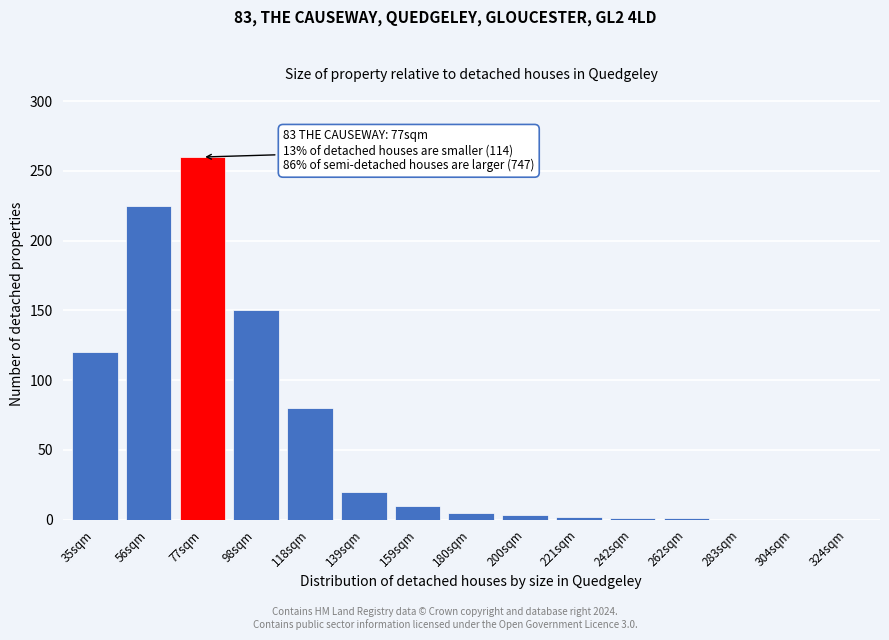

What is the sum of all values?

877